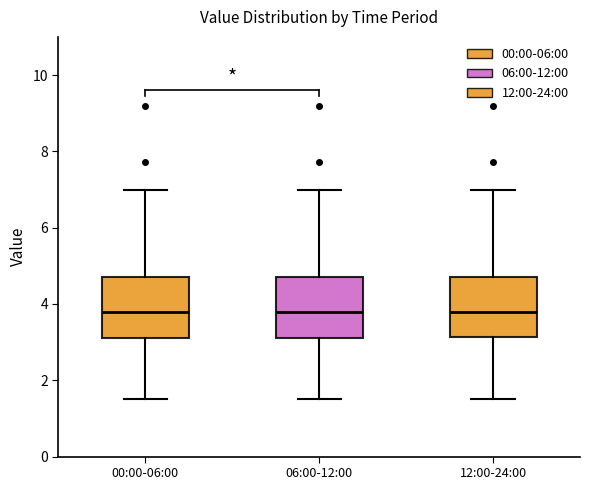

Reading left to right, read every box against the y-axis: the position of its median line, the range the box covers, and the ends of its whiskers. The values are not printed on the chart, so give them approximately, as read against the axis.

00:00-06:00: median 3.8, box 3.2 to 4.8, whiskers 1.6 to 7.0
06:00-12:00: median 3.8, box 3.2 to 4.8, whiskers 1.6 to 7.0
12:00-24:00: median 3.8, box 3.2 to 4.8, whiskers 1.6 to 7.0